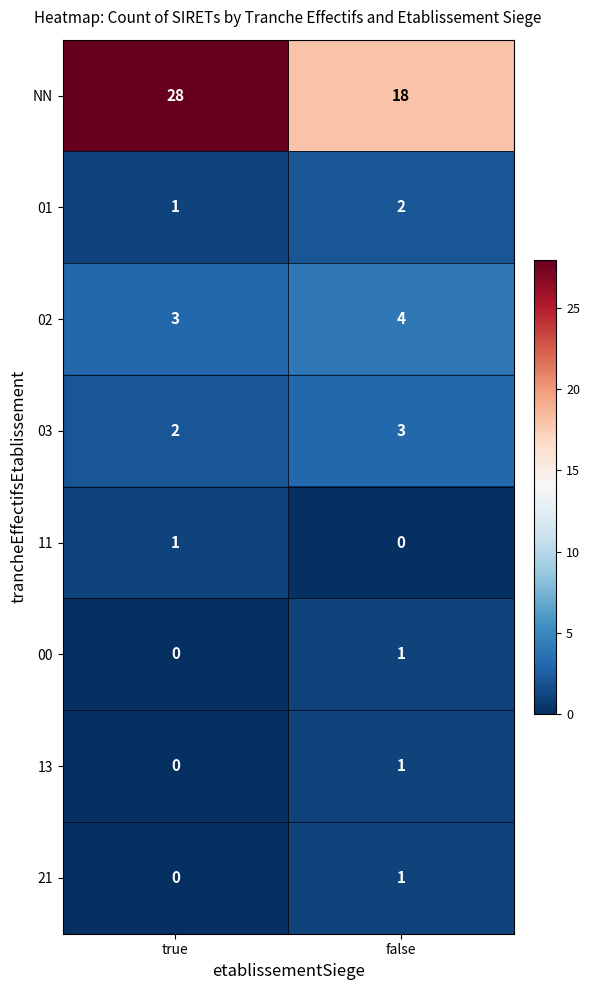

At which label does 13 reach its peak?

false